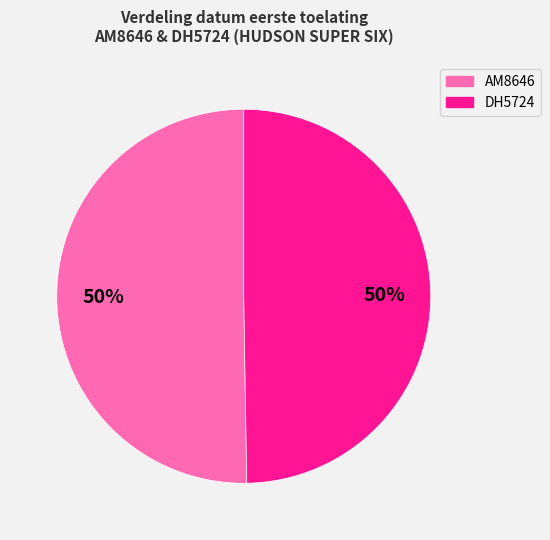

Combined, do DH5724 and AM8646 account for over 50%?

Yes